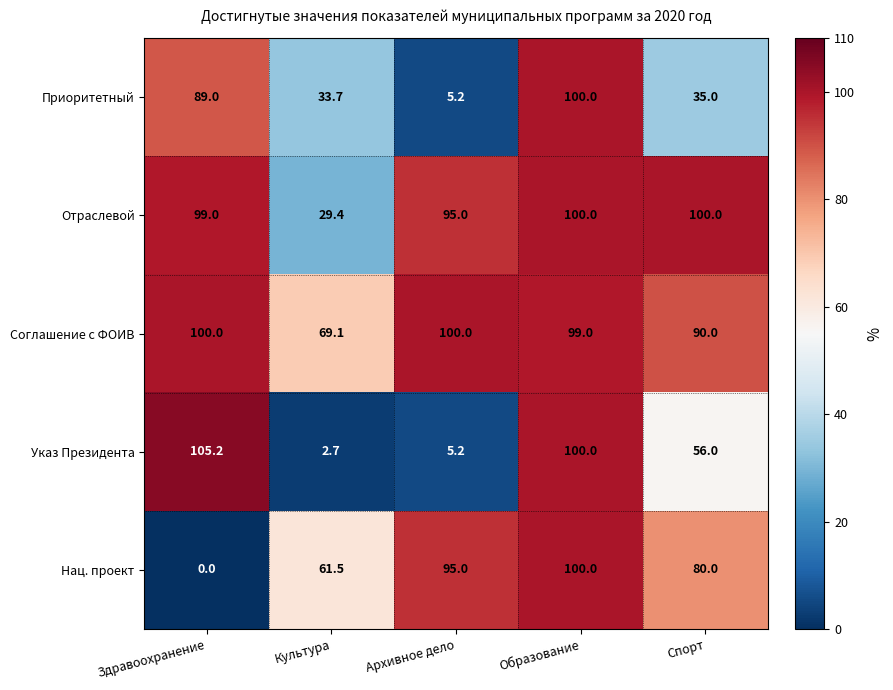

Between Культура and Образование, which series saw the biggest shift?

Указ Президента